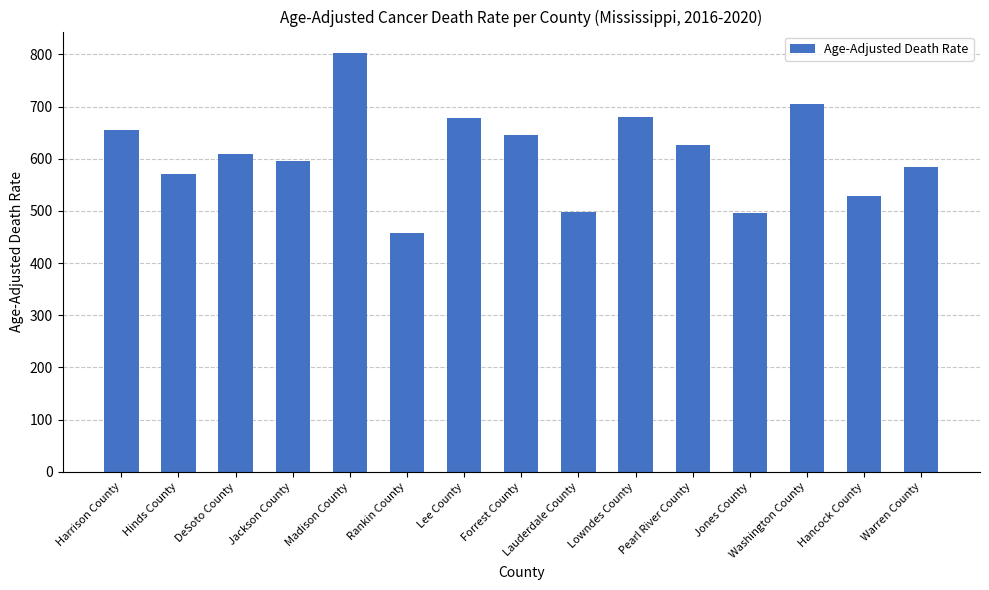

At which category does the chart reach its peak across all series?

Madison County